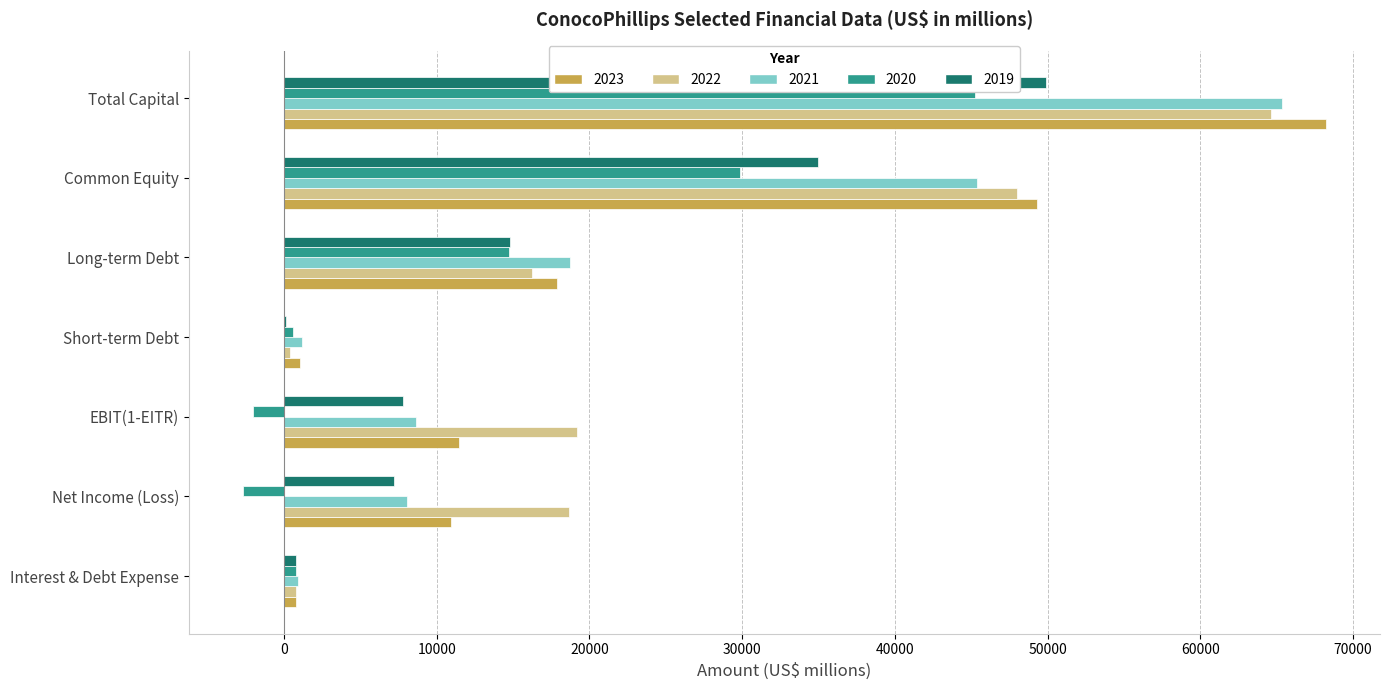

What is the maximum value shown in the chart?

68216